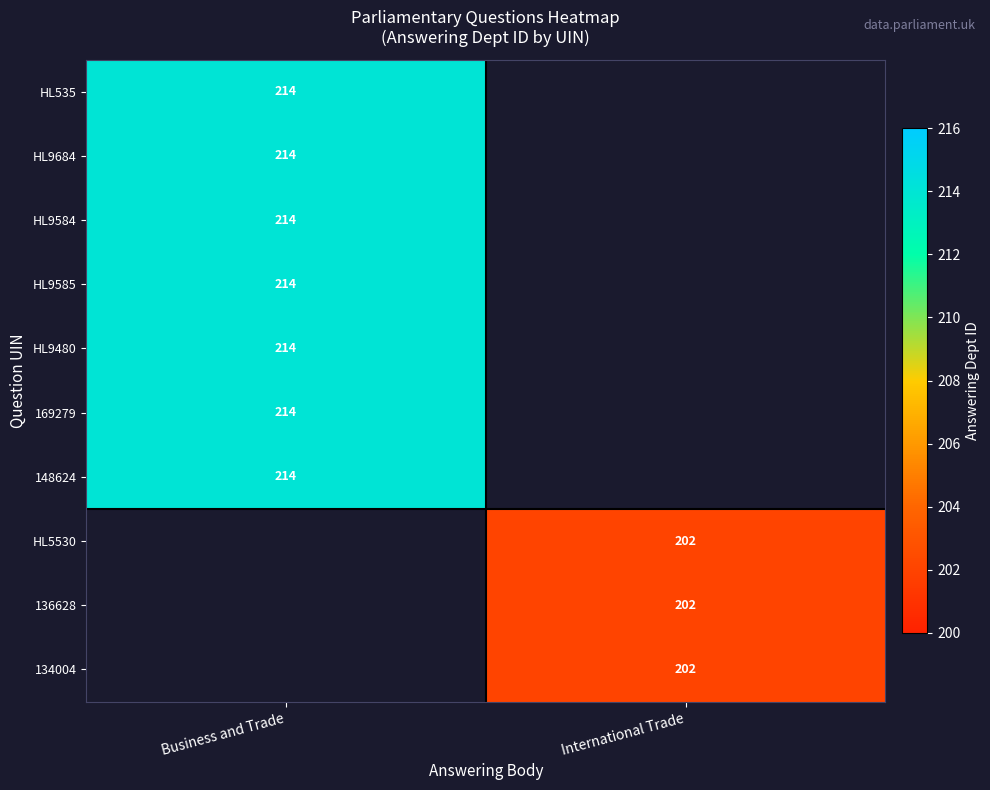

Is the value of HL5530 at International Trade greater than the value of HL9585 at Business and Trade?

No